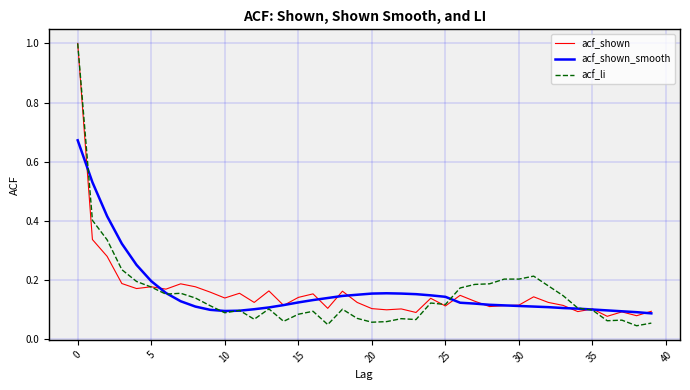

What are all the series names shown in the legend?

acf_shown, acf_shown_smooth, acf_li